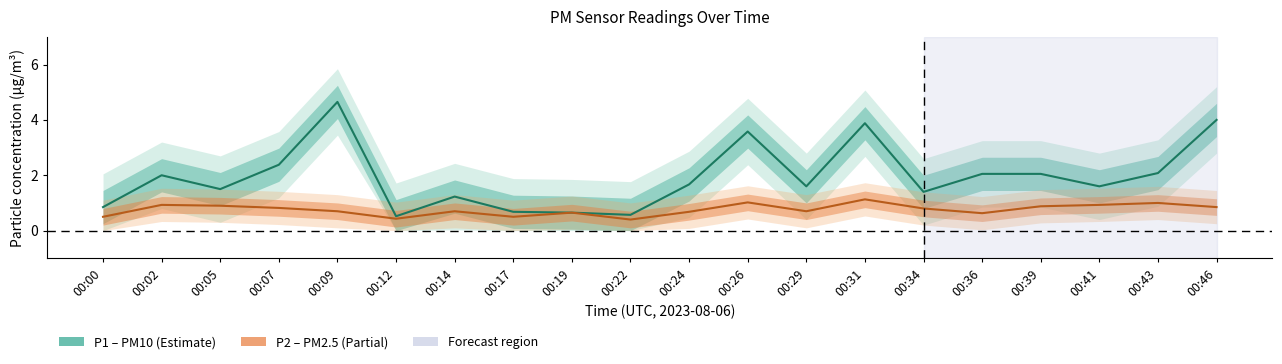

Reading right to left, transcribe all the data shown in this chart.

P1: 00:46=4.0	00:43=2.1	00:41=1.6	00:39=2.0	00:36=2.0	00:34=1.4	00:31=3.9	00:29=1.6	00:26=3.6	00:24=1.7	00:22=0.6	00:19=0.7	00:17=0.7	00:14=1.2	00:12=0.5	00:09=4.7	00:07=2.4	00:05=1.5	00:02=2.0	00:00=0.8
P2: 00:46=0.8	00:43=1.0	00:41=0.9	00:39=0.9	00:36=0.6	00:34=0.8	00:31=1.1	00:29=0.7	00:26=1.0	00:24=0.7	00:22=0.4	00:19=0.7	00:17=0.5	00:14=0.7	00:12=0.4	00:09=0.7	00:07=0.8	00:05=0.9	00:02=0.9	00:00=0.5